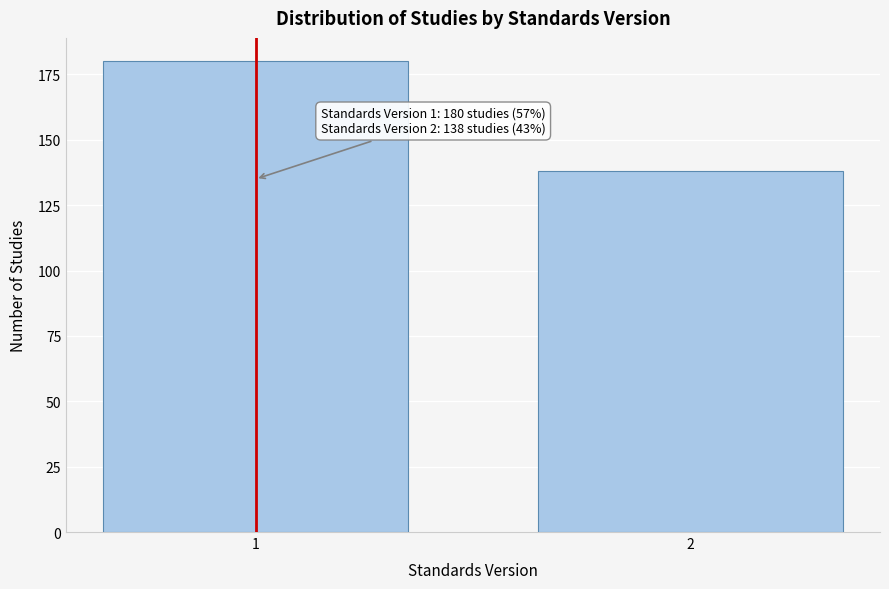

Reading right to left, list all the values displayed in this chart.

138	180